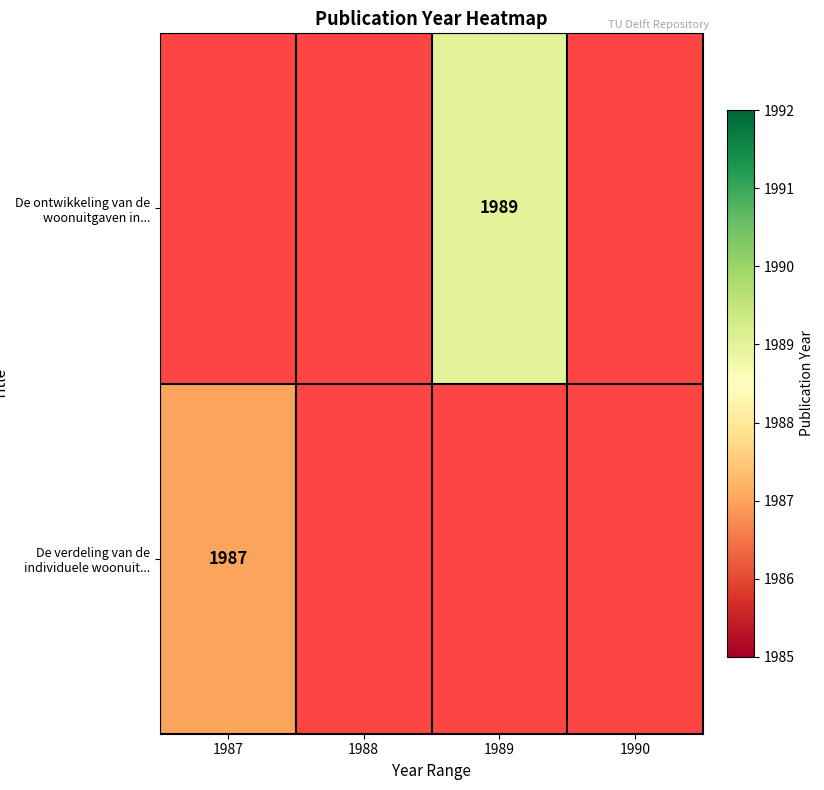

Between 1988 and 1987, which is larger?

1987